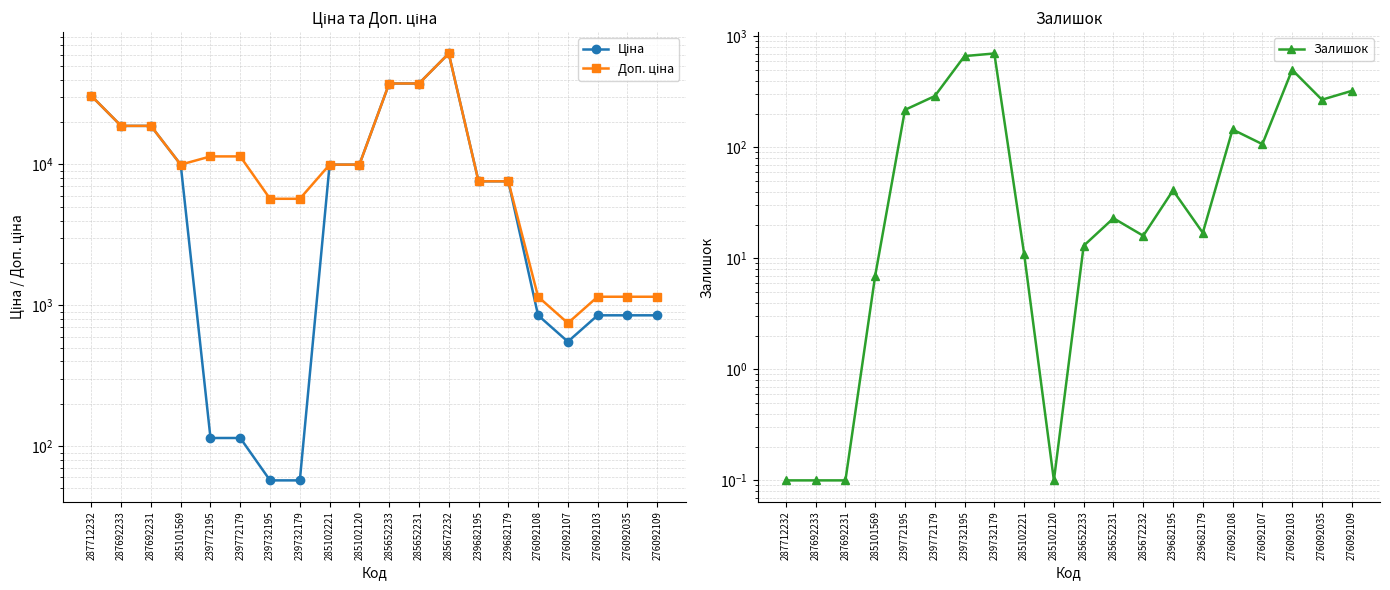

What is the smallest value displayed?

0.1